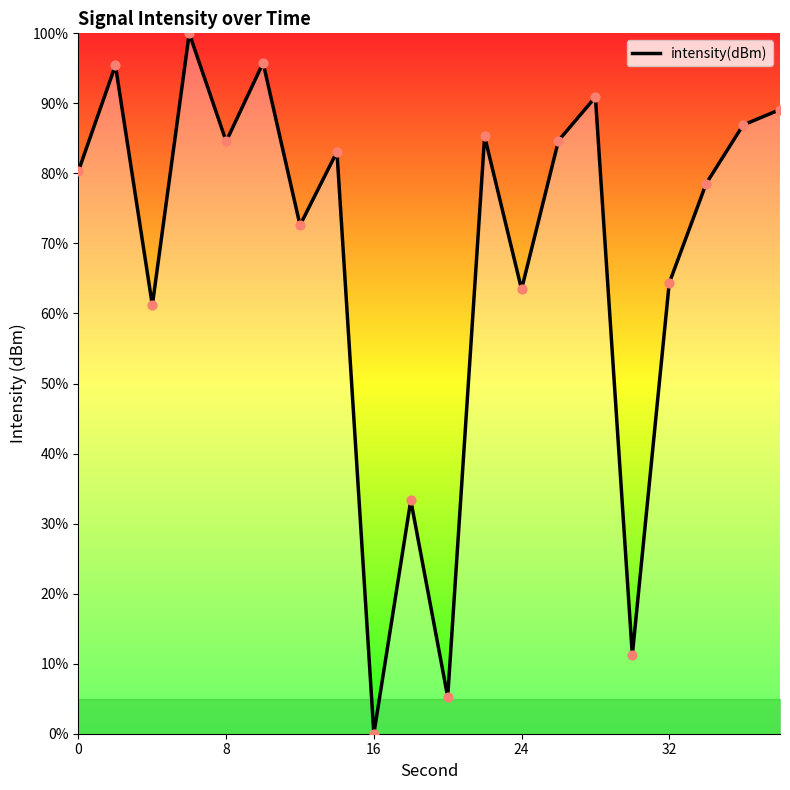

What is the maximum value shown in the chart?

100.0